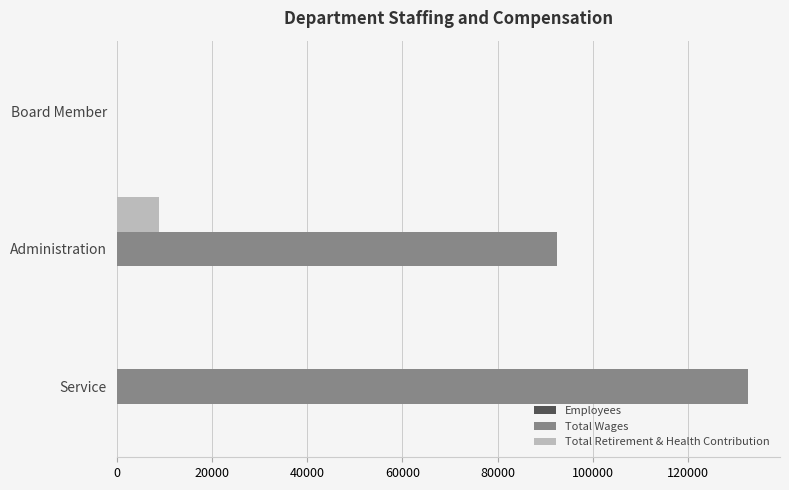

At which category is the sum across all series the highest?

Service